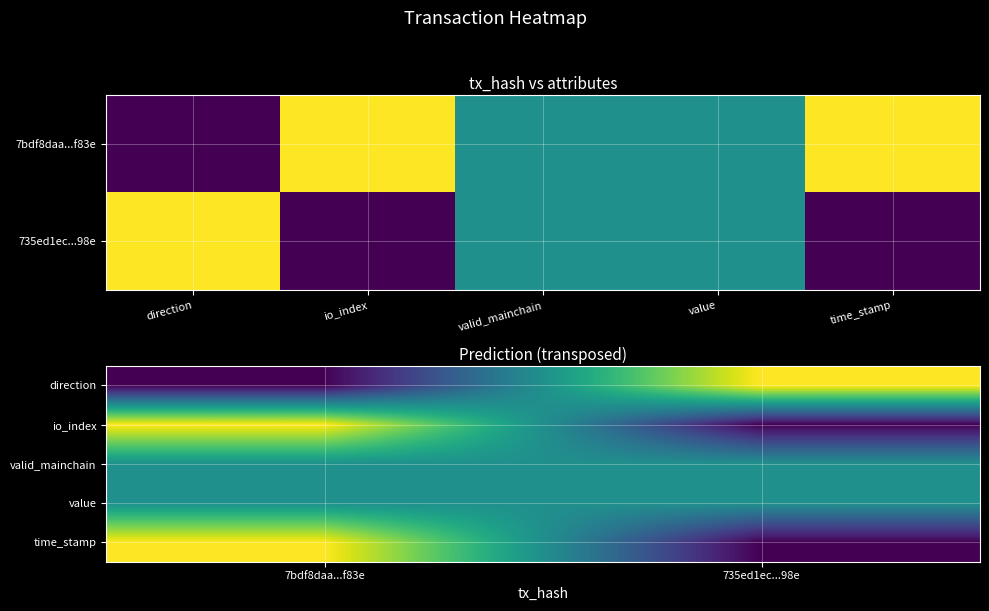

Which series changed the most between 7bdf8daa...f83e and 735ed1ec...98e?

direction